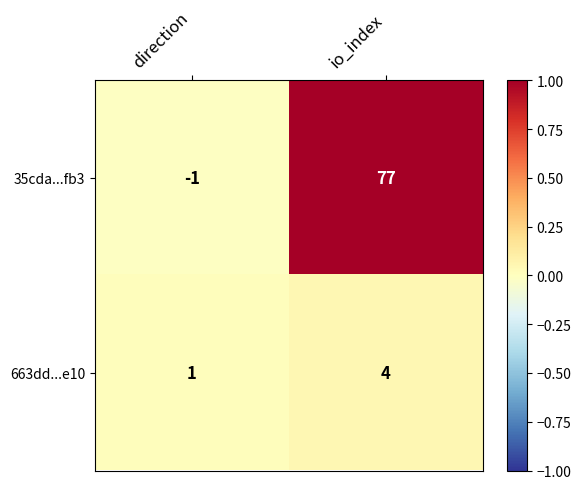

What is the maximum value shown in the chart?

77